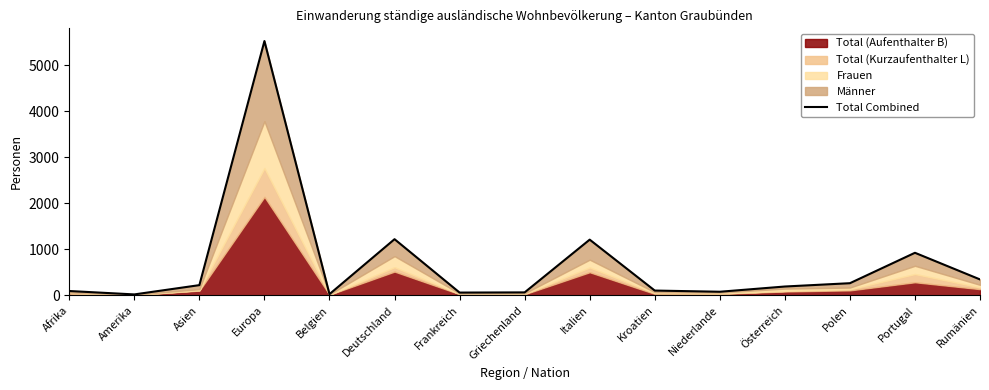

How many interior local peaks (higher than both neighbors) does the data have?

4